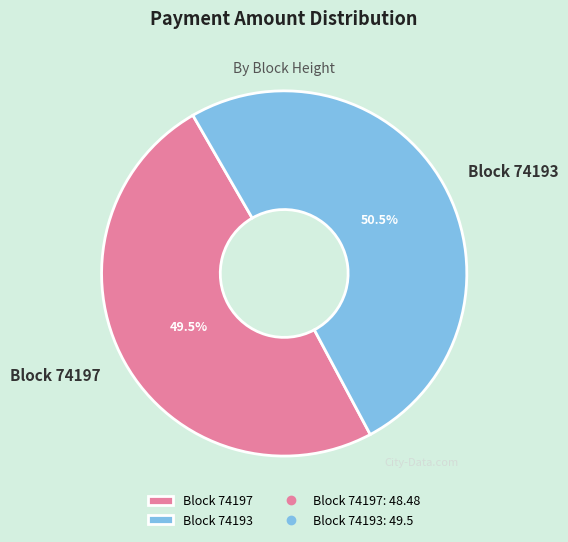

What is the total percentage of Block 74193 and Block 74197?

100.0%